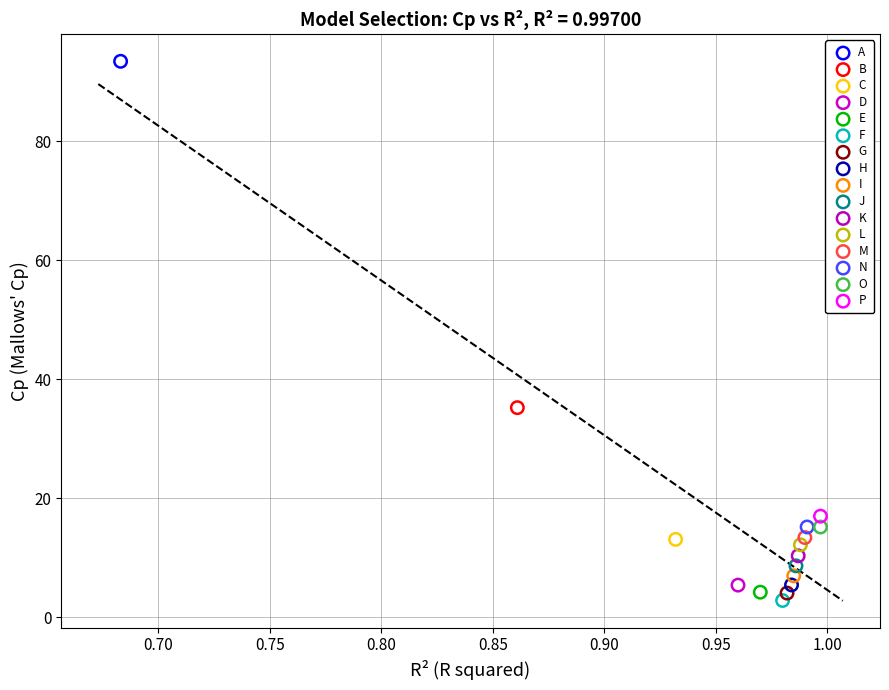

Which series contains the highest Y value?

A